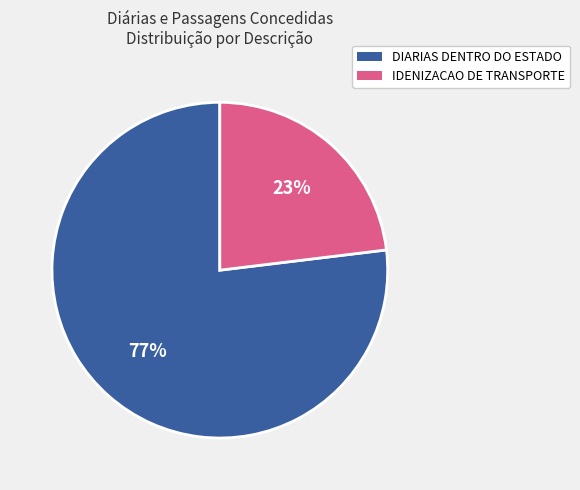

To the nearest percent, what is the average slice percentage?

50%